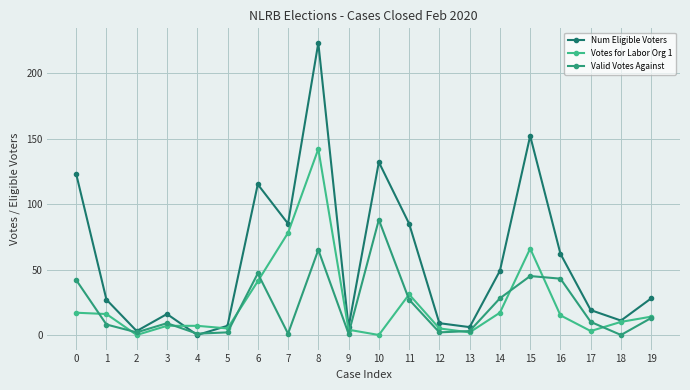

What is the value of the Valid Votes Against point at the 15th from the left?

28